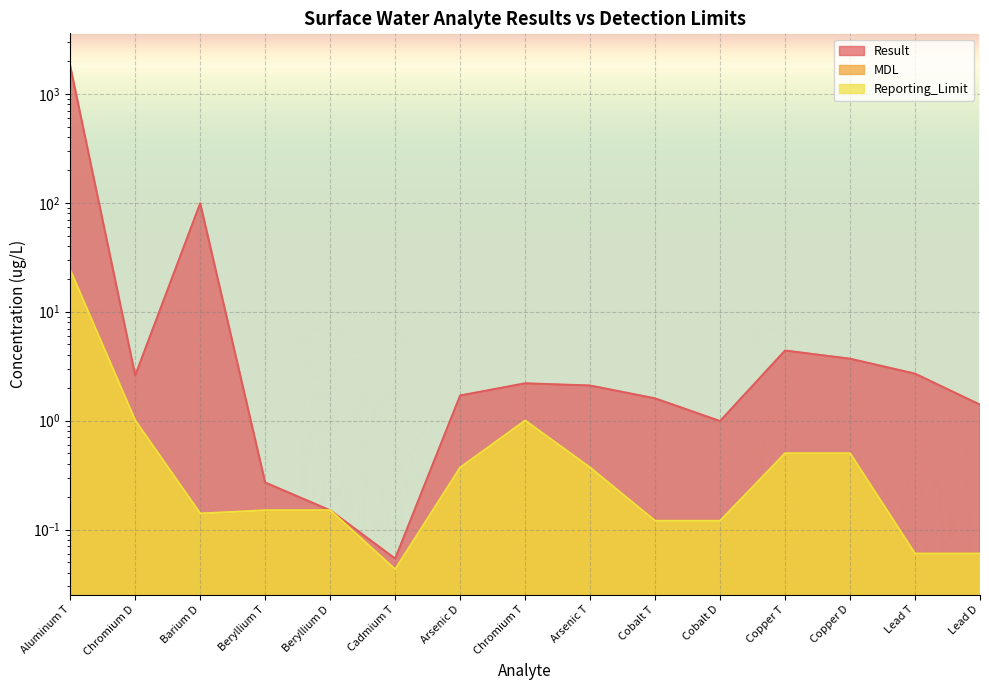

Rank the categories by Reporting_Limit value from lowest to highest.

Cadmium T, Lead T, Lead D, Cobalt T, Cobalt D, Barium D, Beryllium T, Beryllium D, Arsenic D, Arsenic T, Copper T, Copper D, Chromium D, Chromium T, Aluminum T